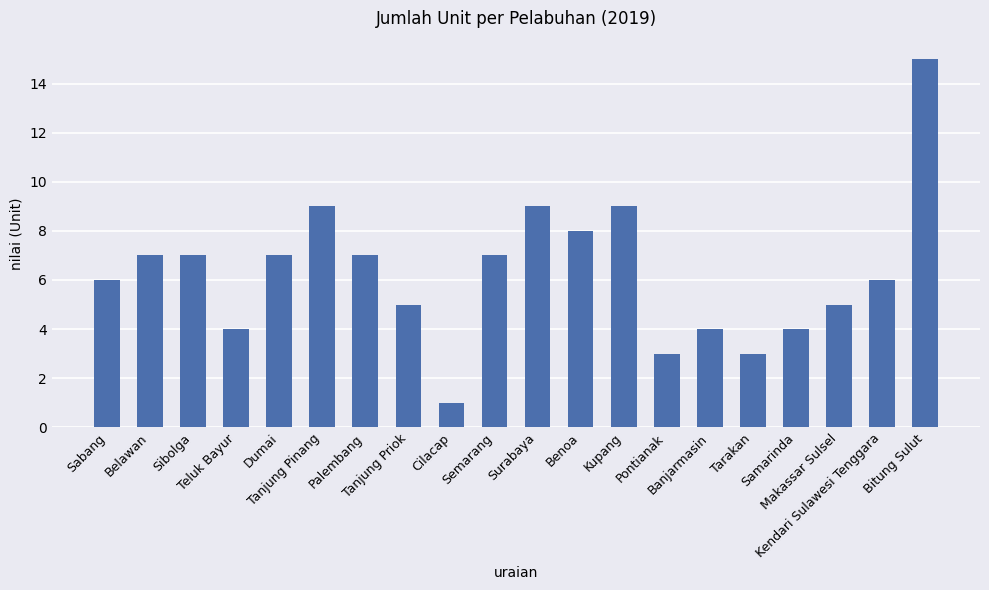

Is it true that the value at Samarinda is 4?

True